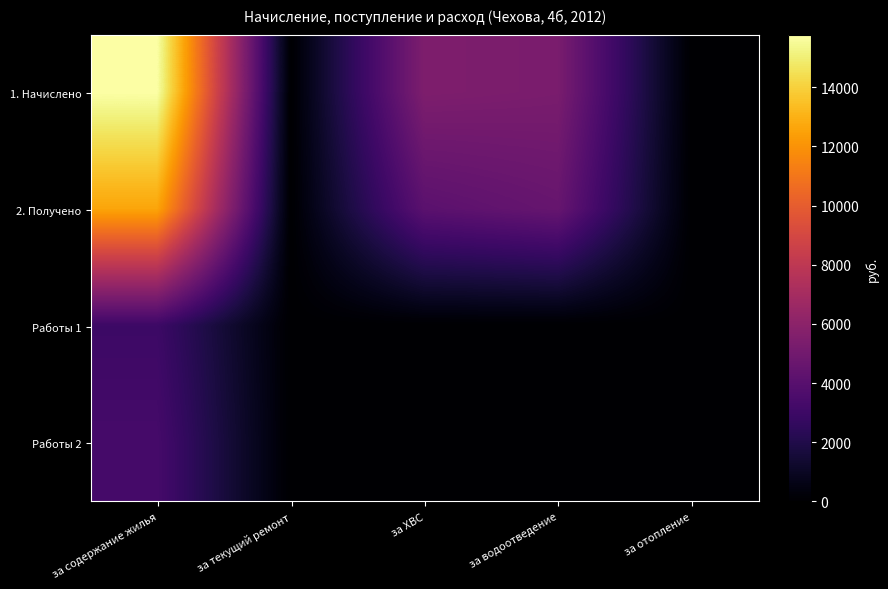

Rank the series at за водоотведение from highest to lowest value.

1. Начислено, 2. Получено, Работы 1, Работы 2